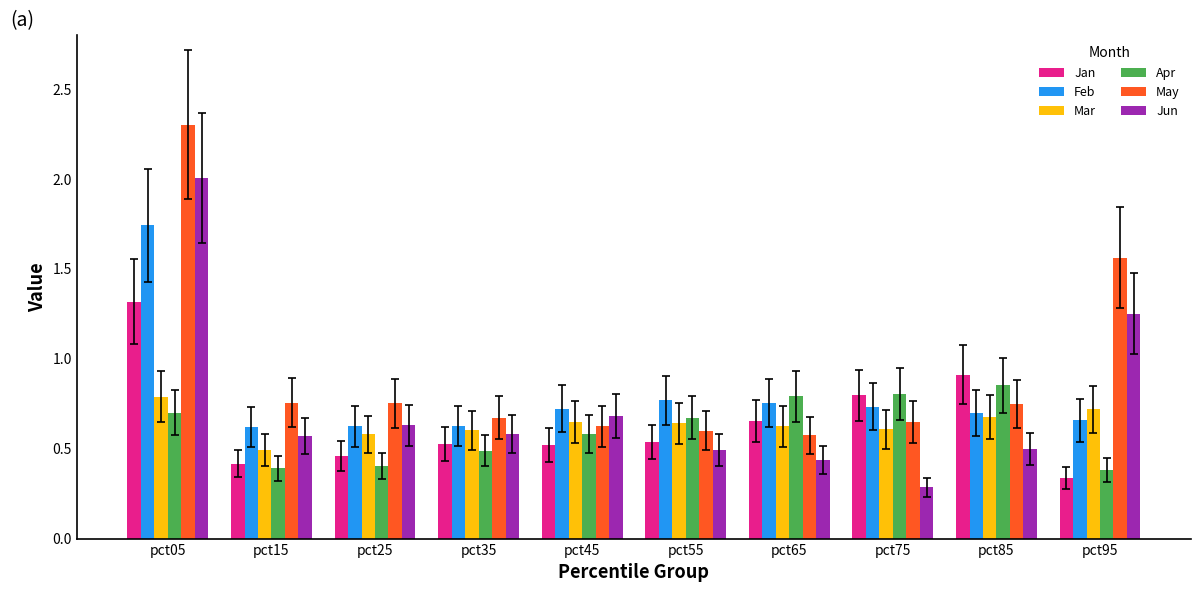

What is the sum of the May values at pct15 and pct05?

3.1